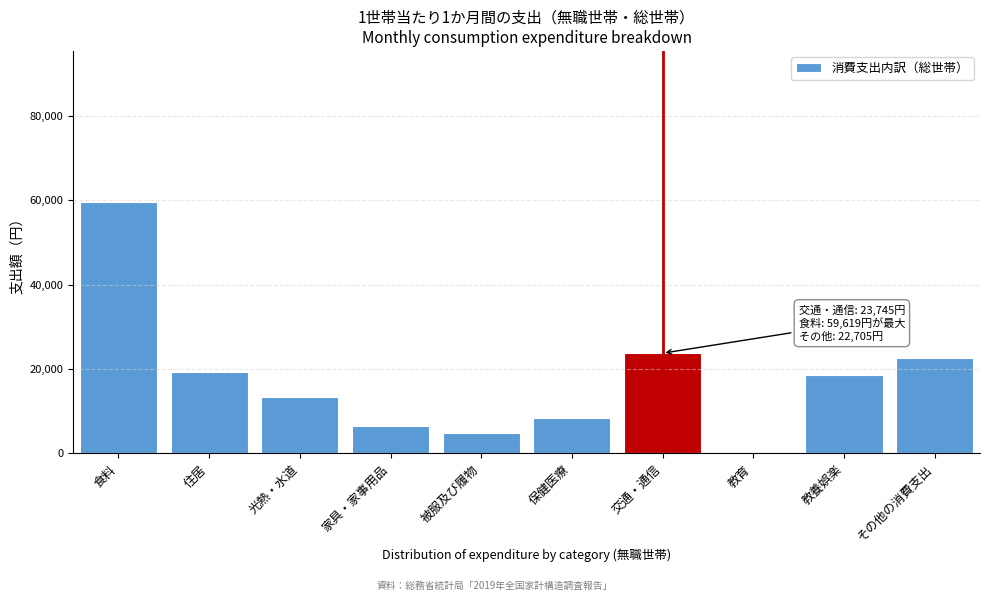

Reading left to right, list all the values displayed in this chart.

食料=59619	住居=19205	光熱・水道=13473	家具・家事用品=6438	被服及び履物=4823	保健医療=8448	交通・通信=23745	教育=0	教養娯楽=18578	その他の消費支出=22705